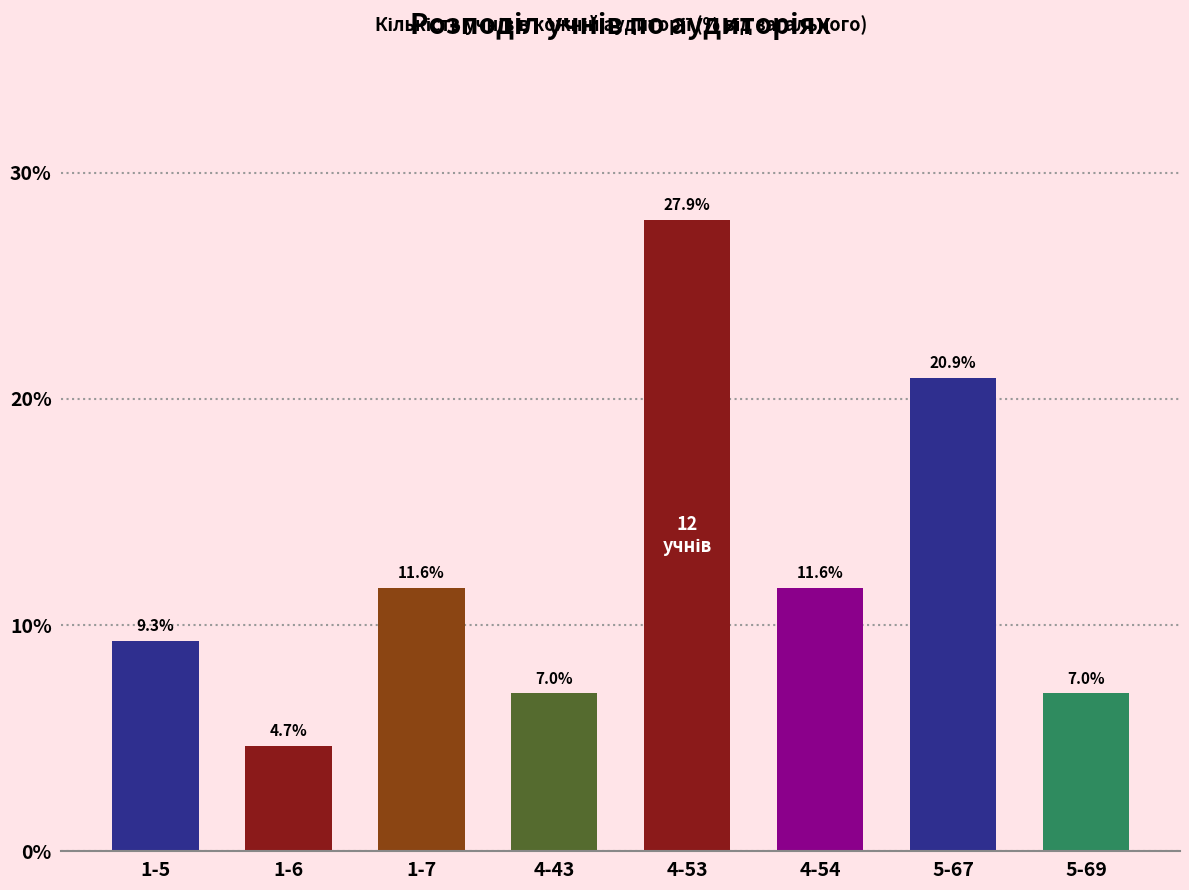

What is the value of the 4th bar from the left?

7.0